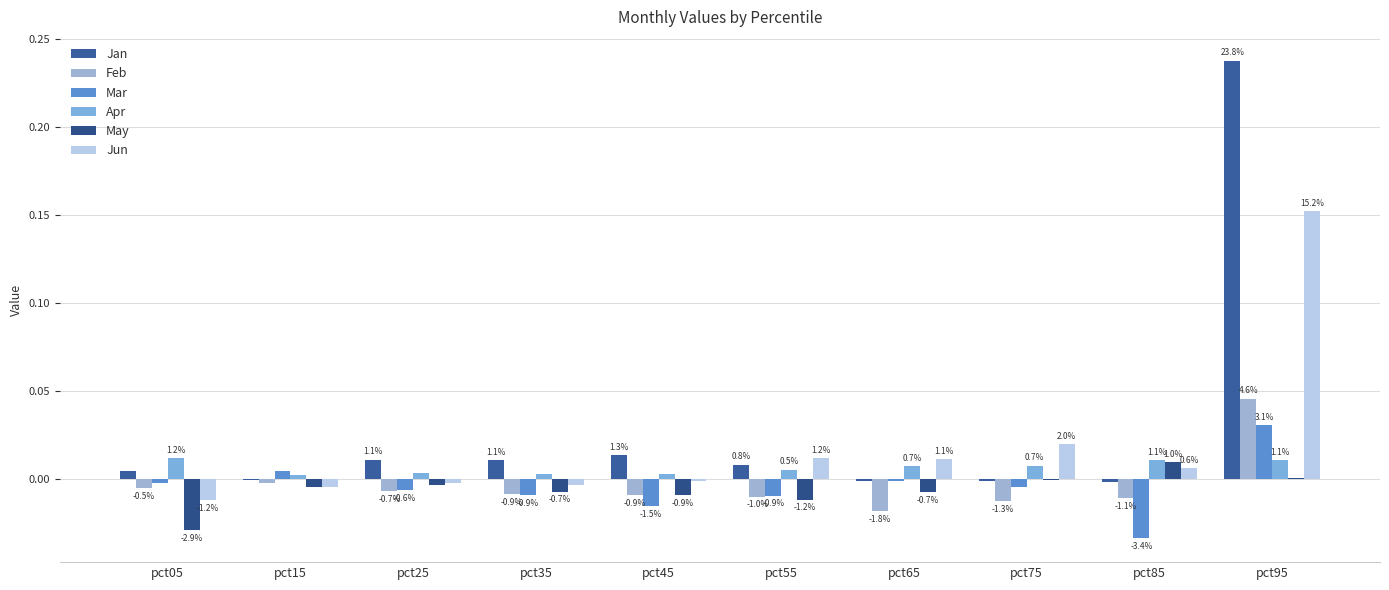

What are all the series names shown in the legend?

Jan, Feb, Mar, Apr, May, Jun